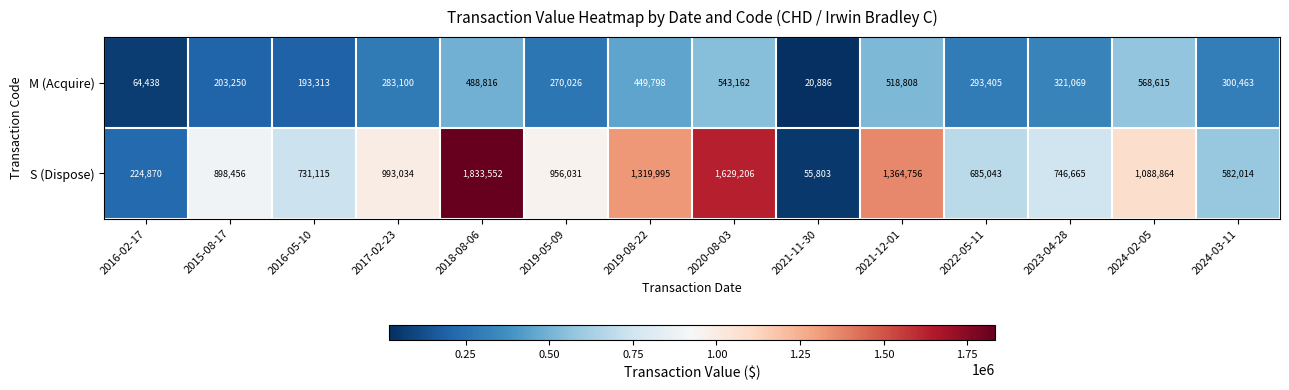

What is the total value across all series at 2024-02-05?

1657479